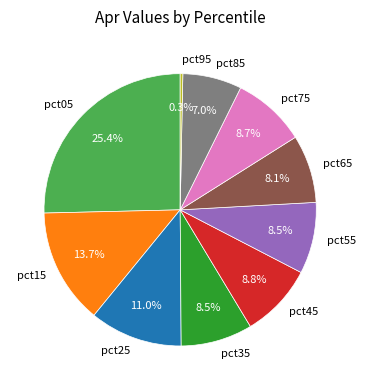

Approximately how many times larger is the value at pct45 compared to pct05?

0.3